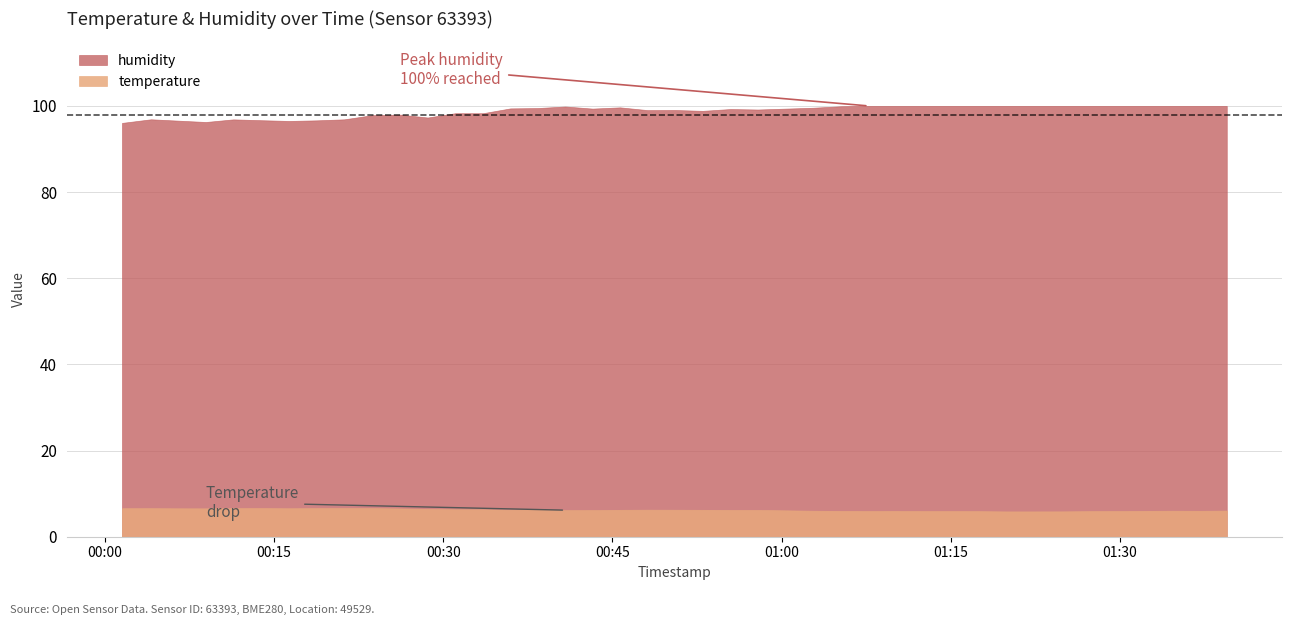

At 2023-02-22T00:43:14, list the series in order from smallest to largest.

temperature, humidity